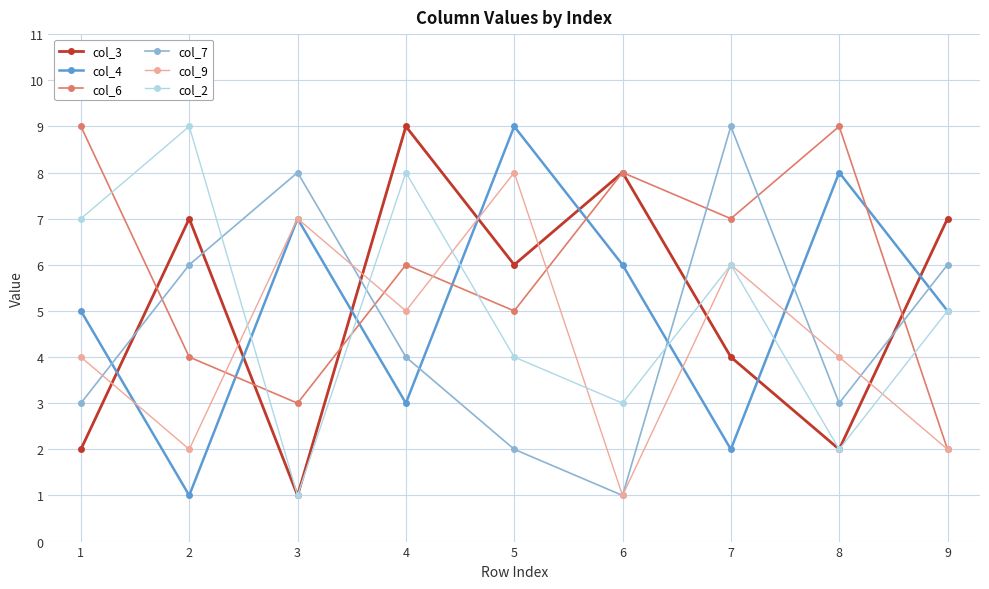

The value of col_4 at 2 is 1. True or false?

True